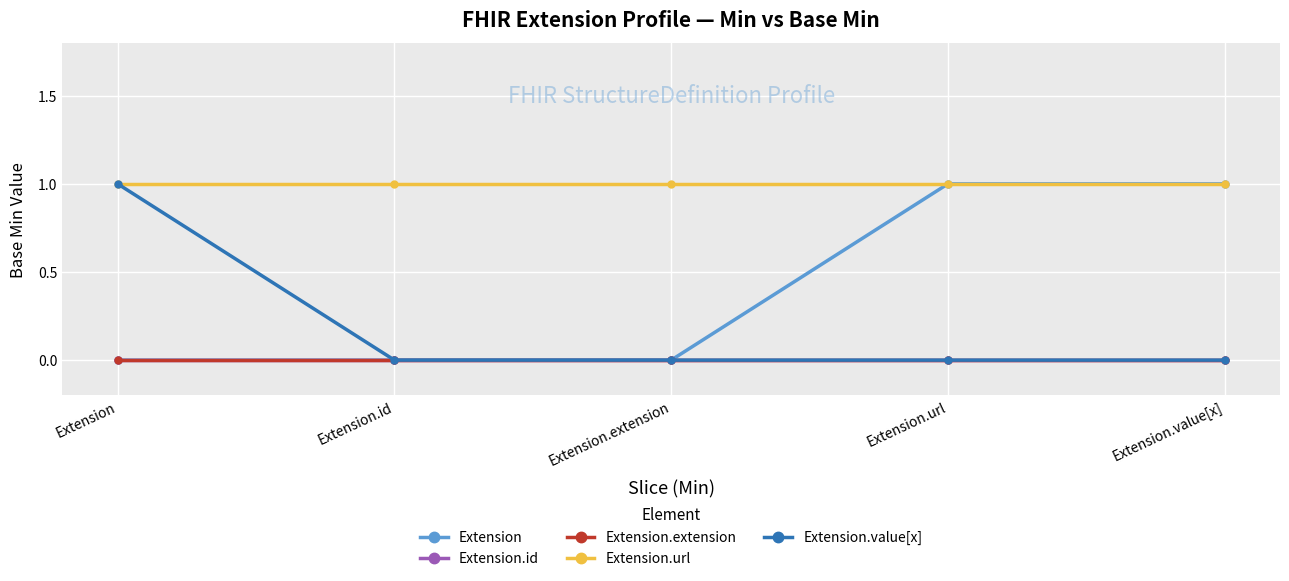

True or false: Extension.id and Extension cross at least once.

False